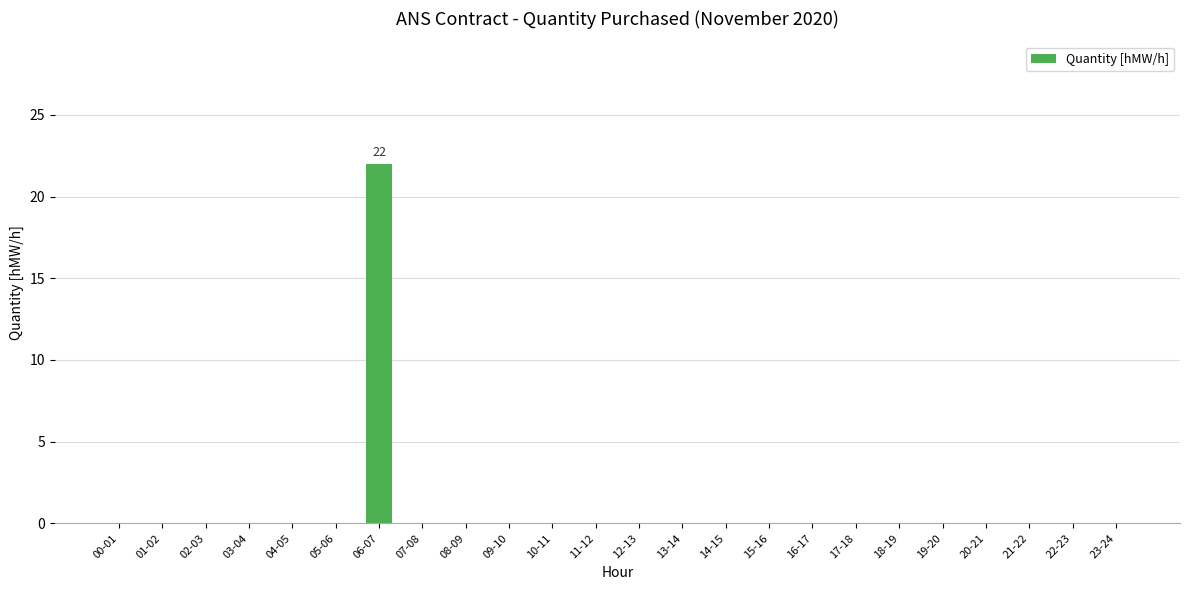

What is the sum of all values?

22